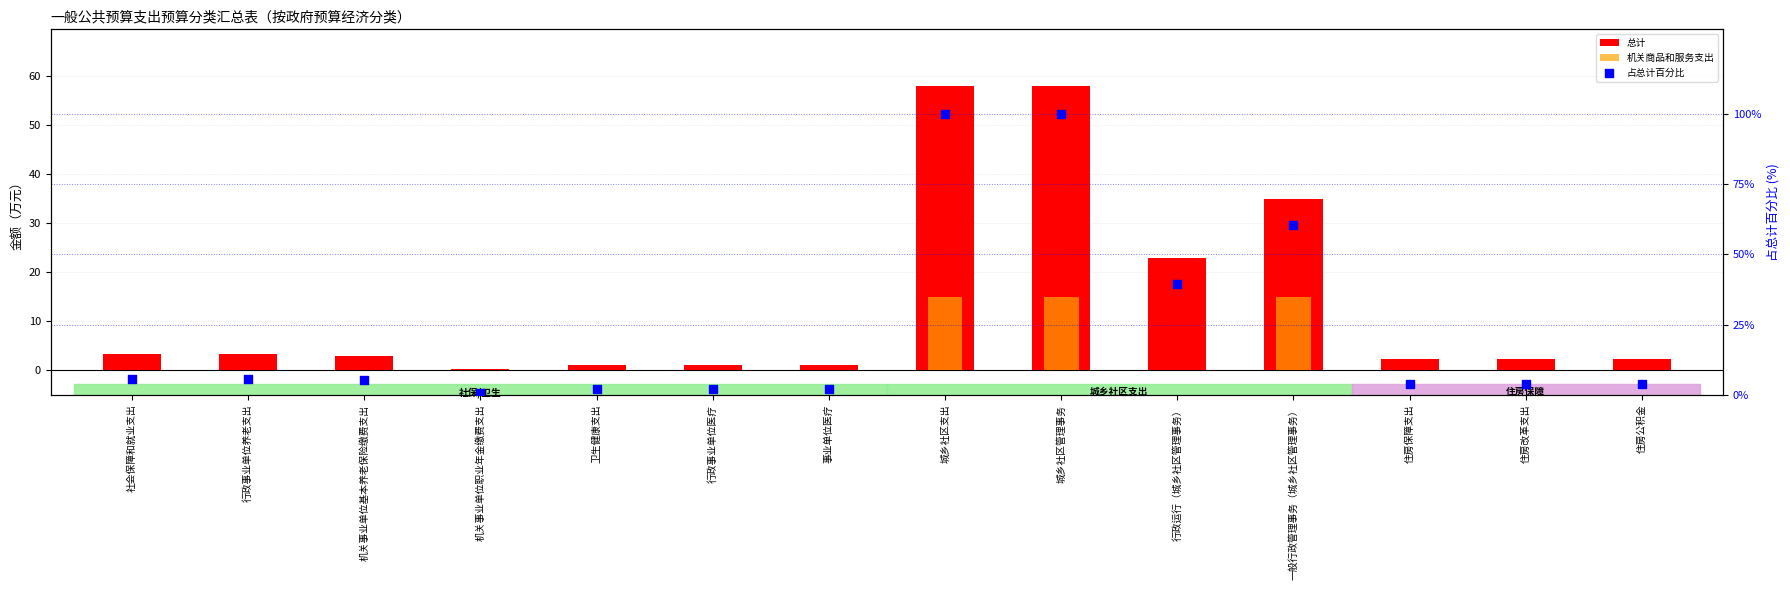

Which series reaches the maximum Y coordinate?

占总计百分比